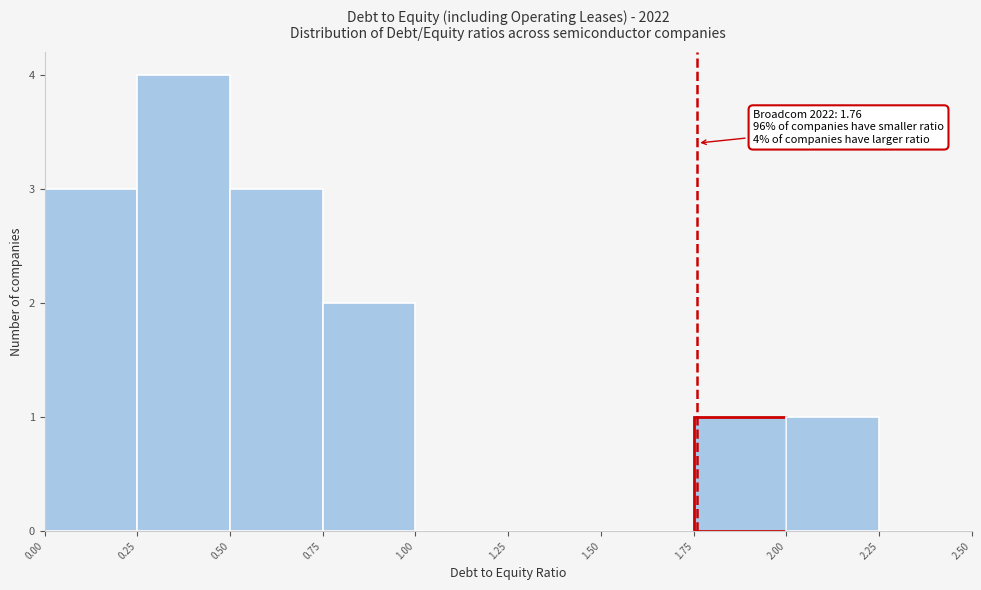

Over which range of the x-axis is the bar tallest?

0.25 to 0.50